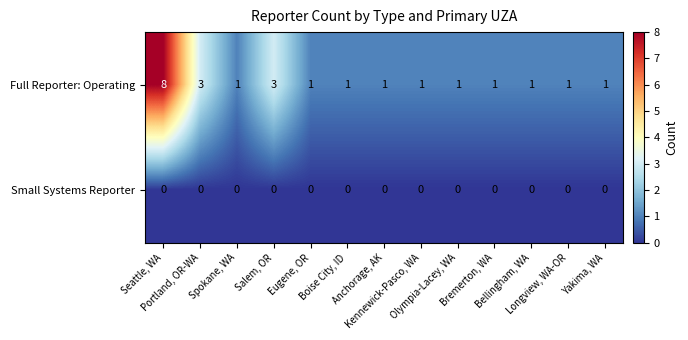

Which series changed the most between Seattle, WA and Yakima, WA?

Full Reporter: Operating